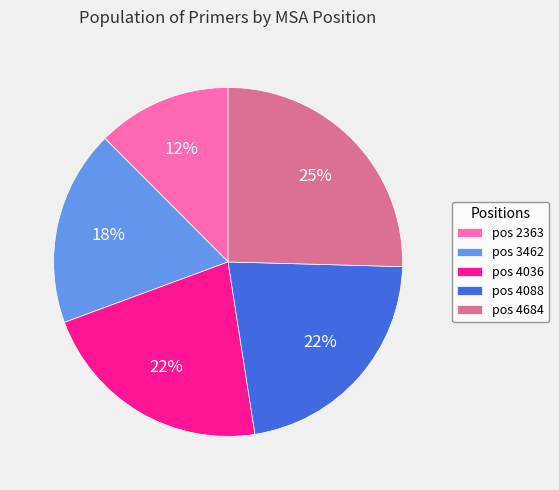

Is it true that pos 2363 is 26% of the pie?

False